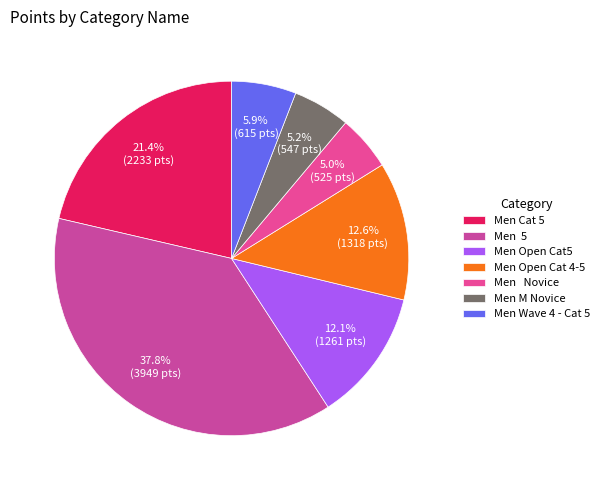

How many segments does this pie chart have?

7